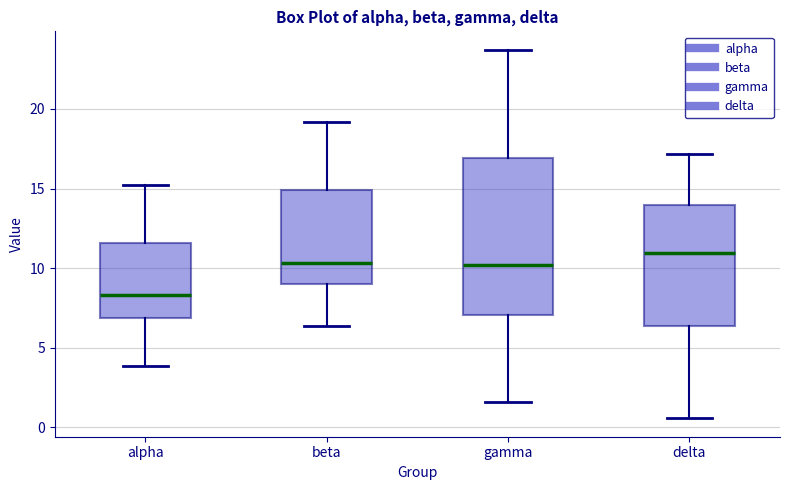

Where does the upper whisker of the box for gamma end on the y-axis? The values are not printed on the chart, so give them approximately, as read against the axis.

23.5